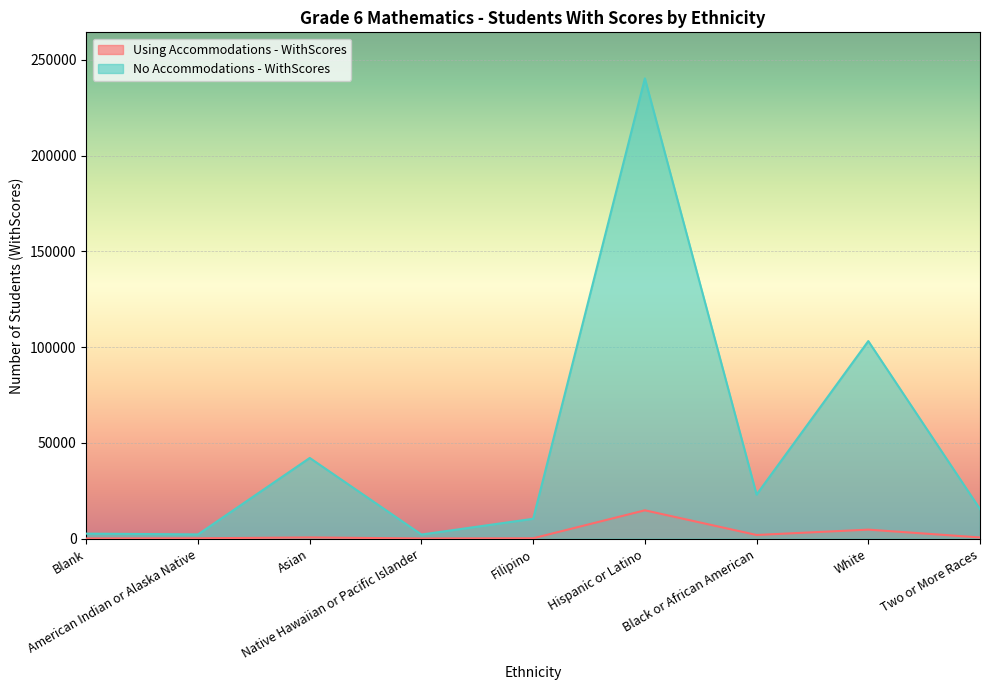

What is the value of the Using Accommodations - WithScores point at the 3rd from the left?

639